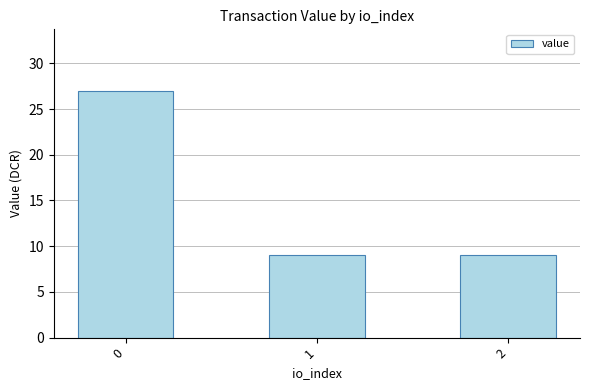

What is the smallest value displayed?

9.0